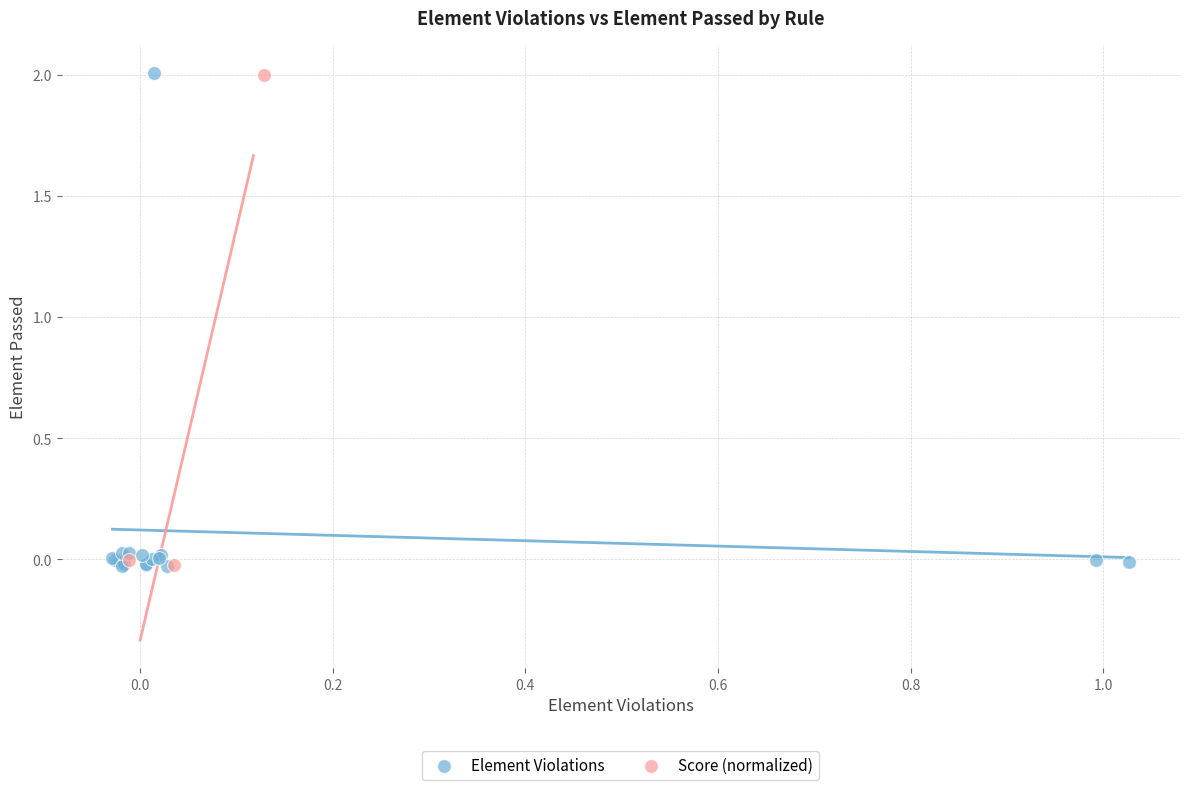

Which series has the widest spread of Y values?

Element Violations